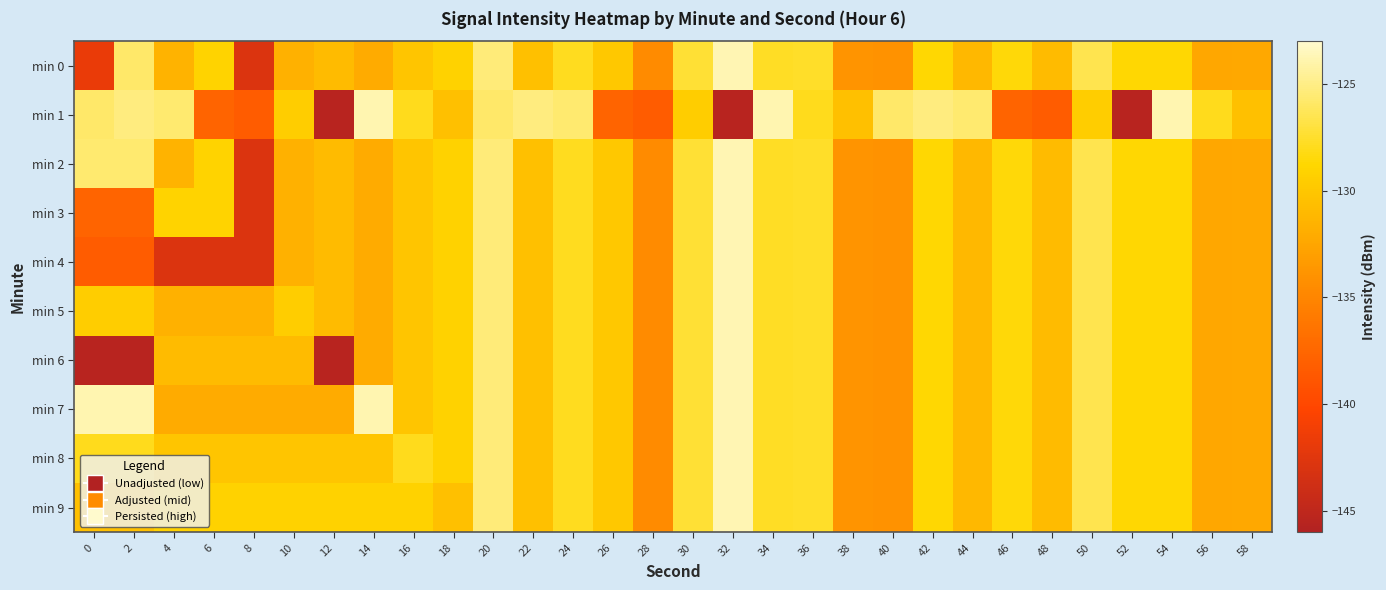

What is the minimum value shown in the chart?

-145.5